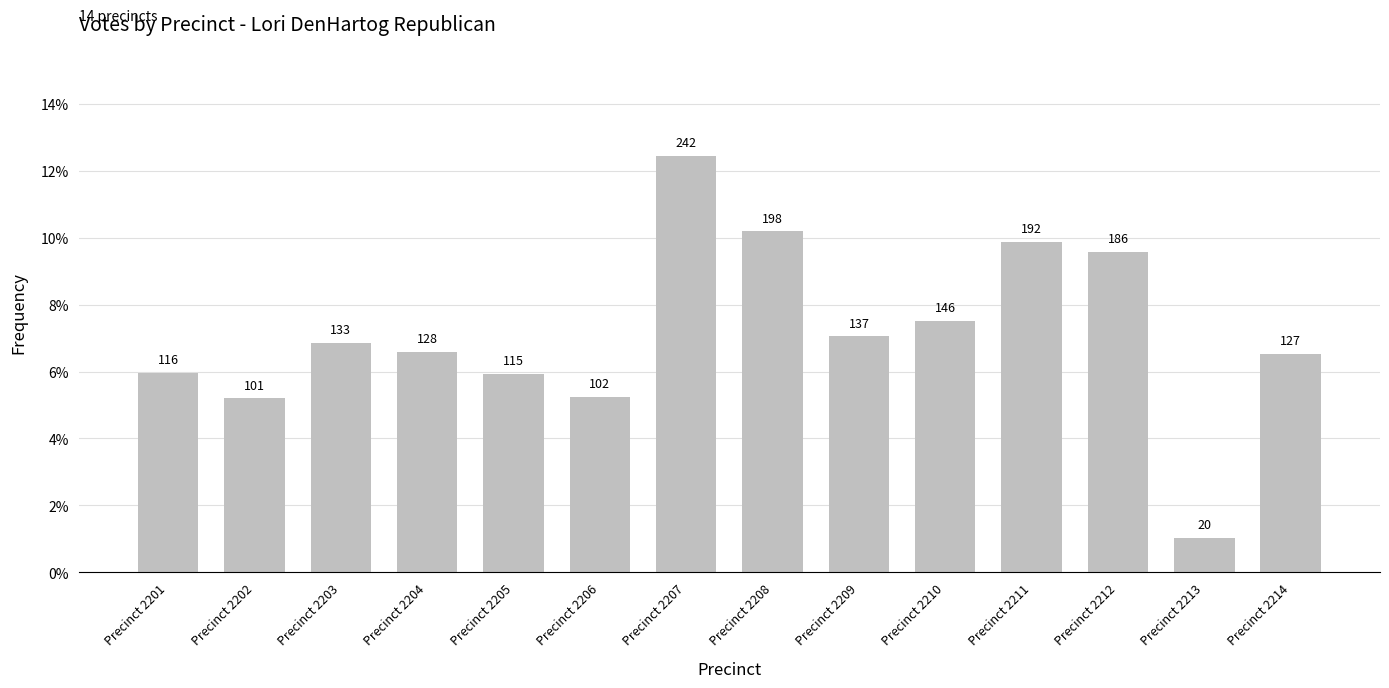

True or false: the data shows 0.1 at Precinct 2214.

False